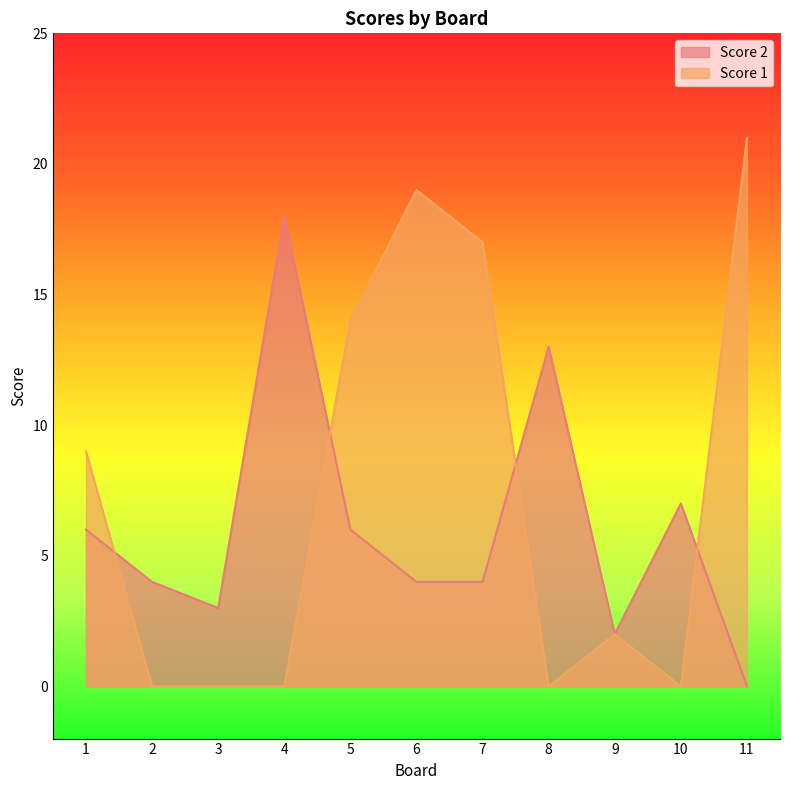

Which series changed the most between 4 and 10?

Score 2